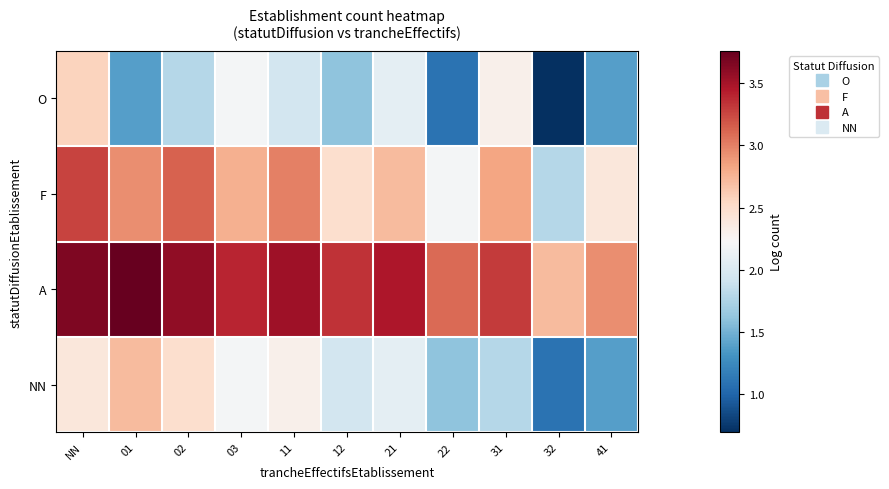

Reading left to right, list all the values displayed in this chart.

O: NN=2.6	01=1.4	02=1.8	03=2.2	11=1.9	12=1.6	21=2.1	22=1.1	31=2.3	32=0.7	41=1.4
F: NN=3.3	01=2.9	02=3.1	03=2.8	11=3.0	12=2.5	21=2.7	22=2.2	31=2.8	32=1.8	41=2.4
A: NN=3.7	01=3.8	02=3.6	03=3.4	11=3.5	12=3.3	21=3.5	22=3.1	31=3.3	32=2.7	41=2.9
NN: NN=2.4	01=2.7	02=2.5	03=2.2	11=2.3	12=1.9	21=2.1	22=1.6	31=1.8	32=1.1	41=1.4